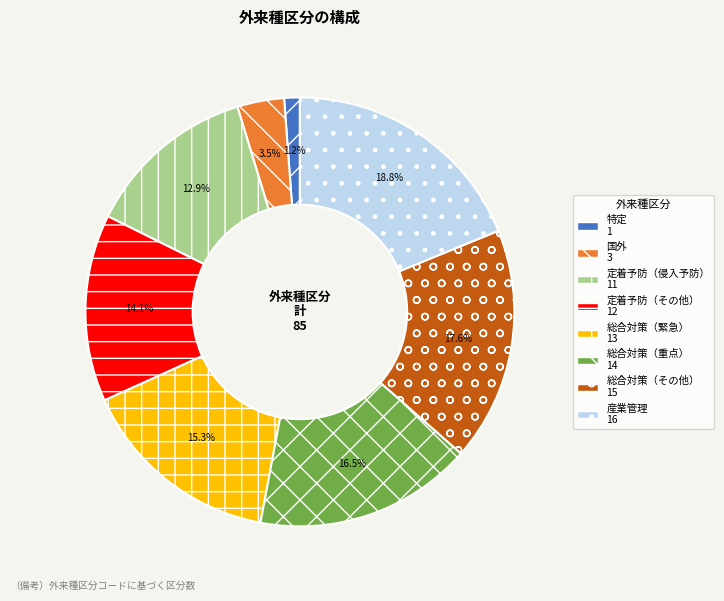

Between 総合対策（その他） and 定着予防（侵入予防）, which is larger?

総合対策（その他）